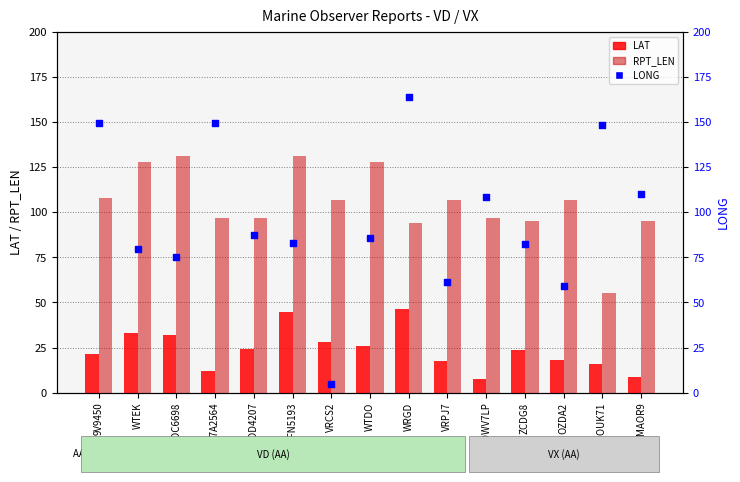

What are all the series names shown in the legend?

LAT, RPT_LEN, LONG